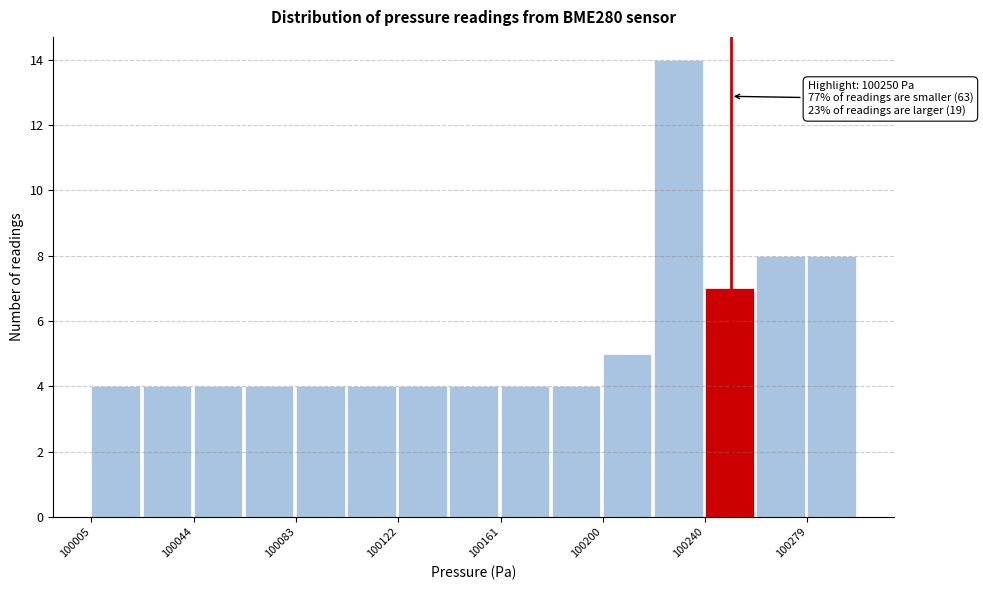

Read against the x-axis, roughly where is the centre of the tallest bar?

100230